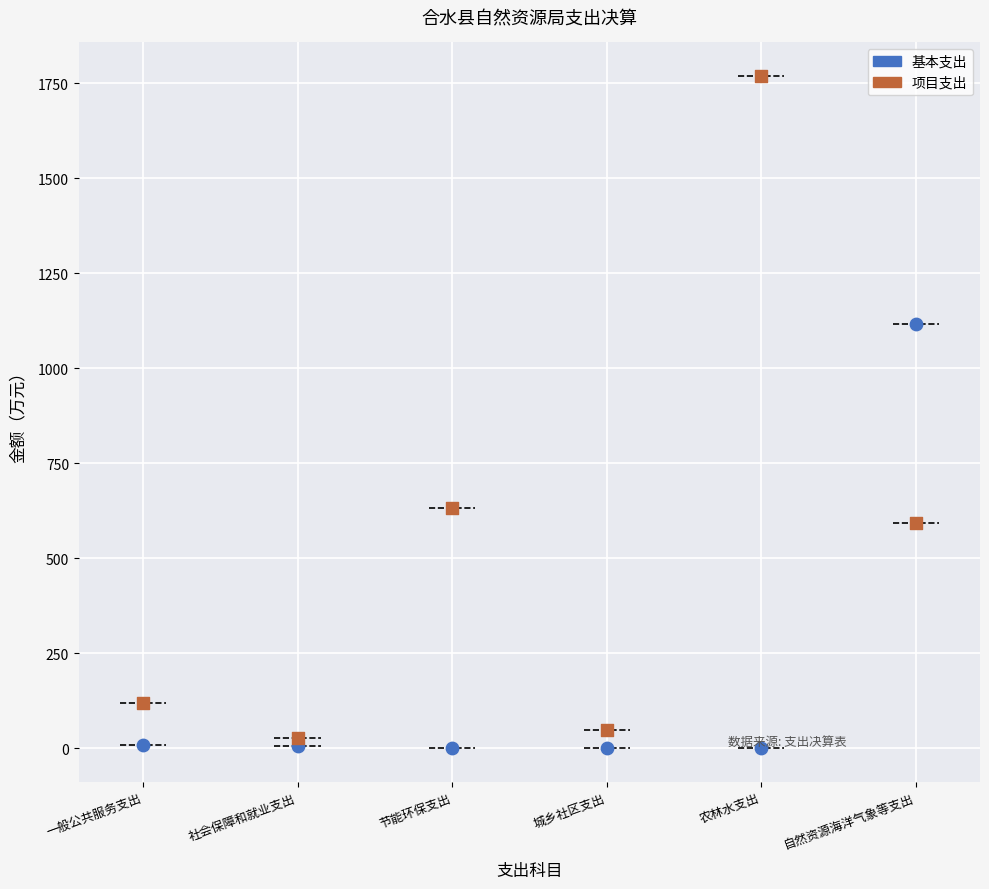

Which series has the widest spread of Y values?

项目支出